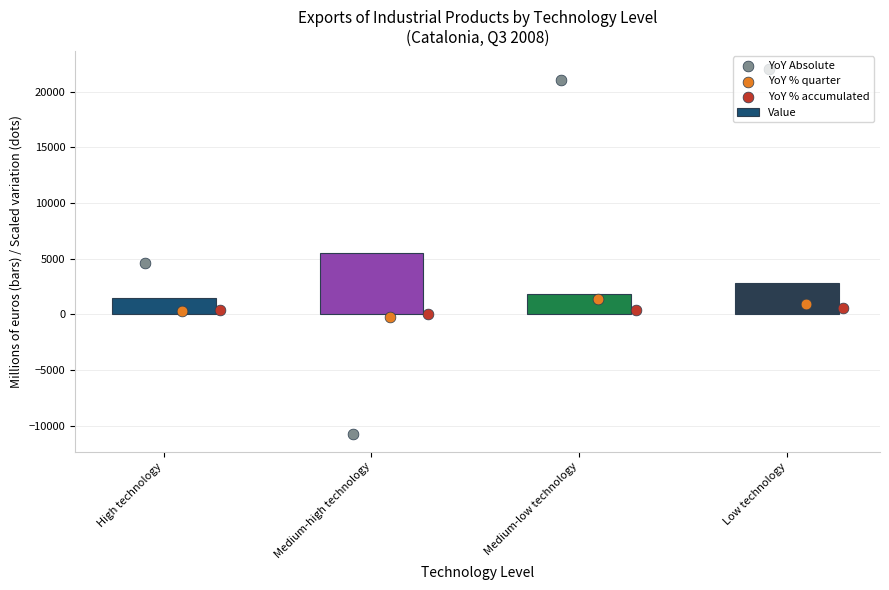

Which series contains the lowest Y value?

YoY Absolute